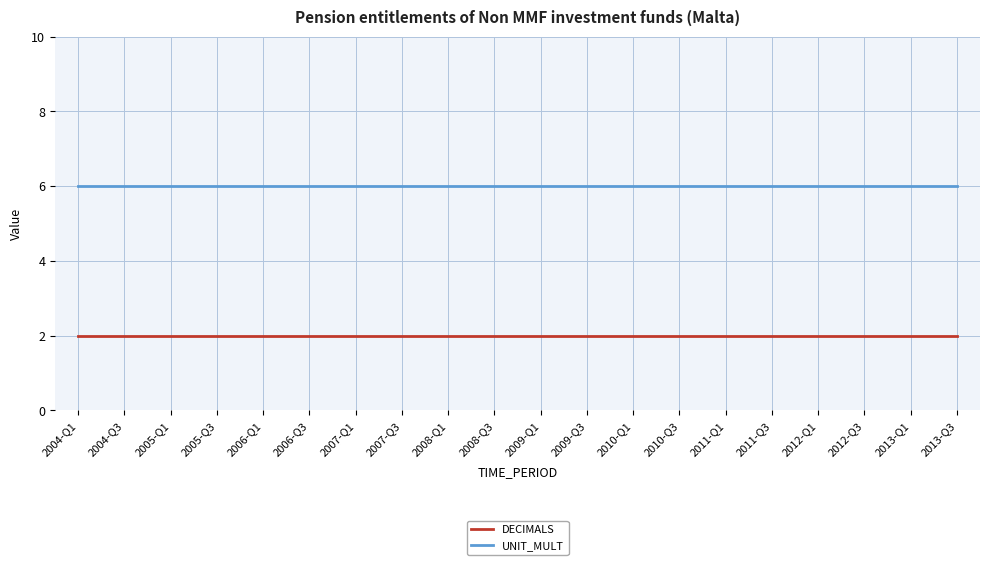

True or false: DECIMALS and UNIT_MULT cross at least once.

False